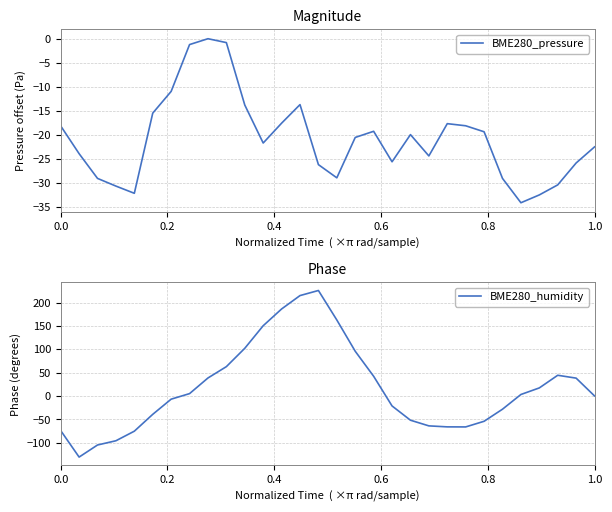

Does the chart display data point markers on the line(s)?

No